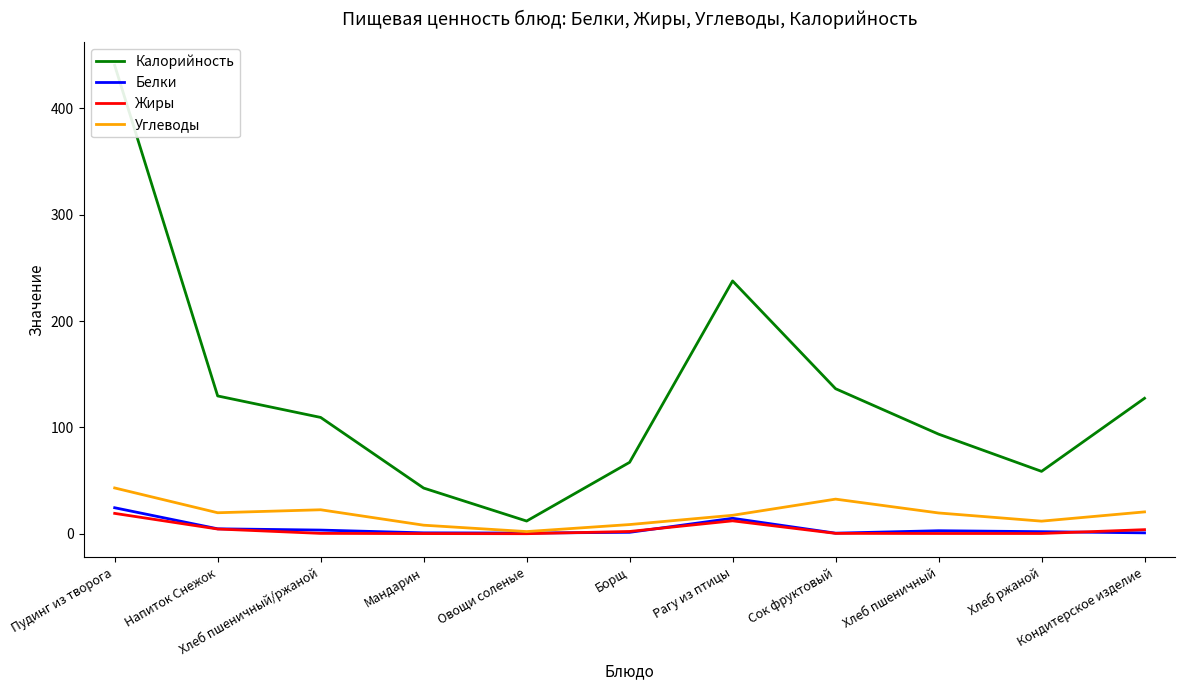

What is the value of the Углеводы point at the 11th from the left?

20.6